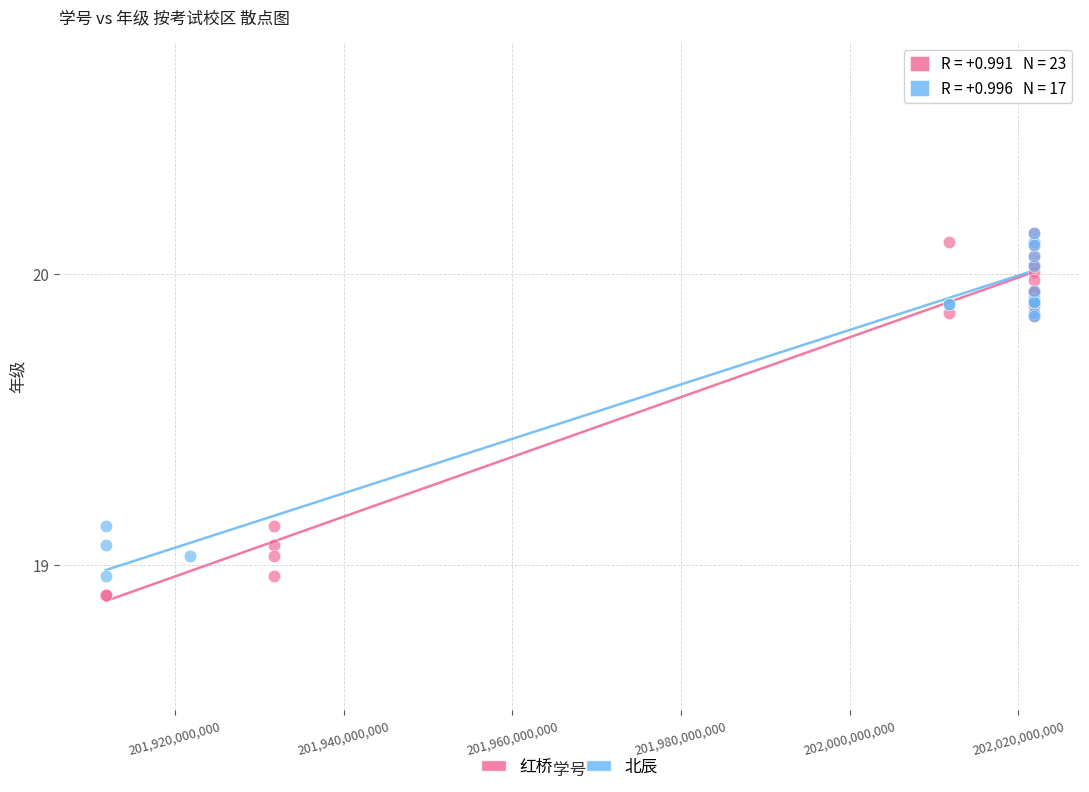

Which series has the largest Y range (max minus min)?

红桥